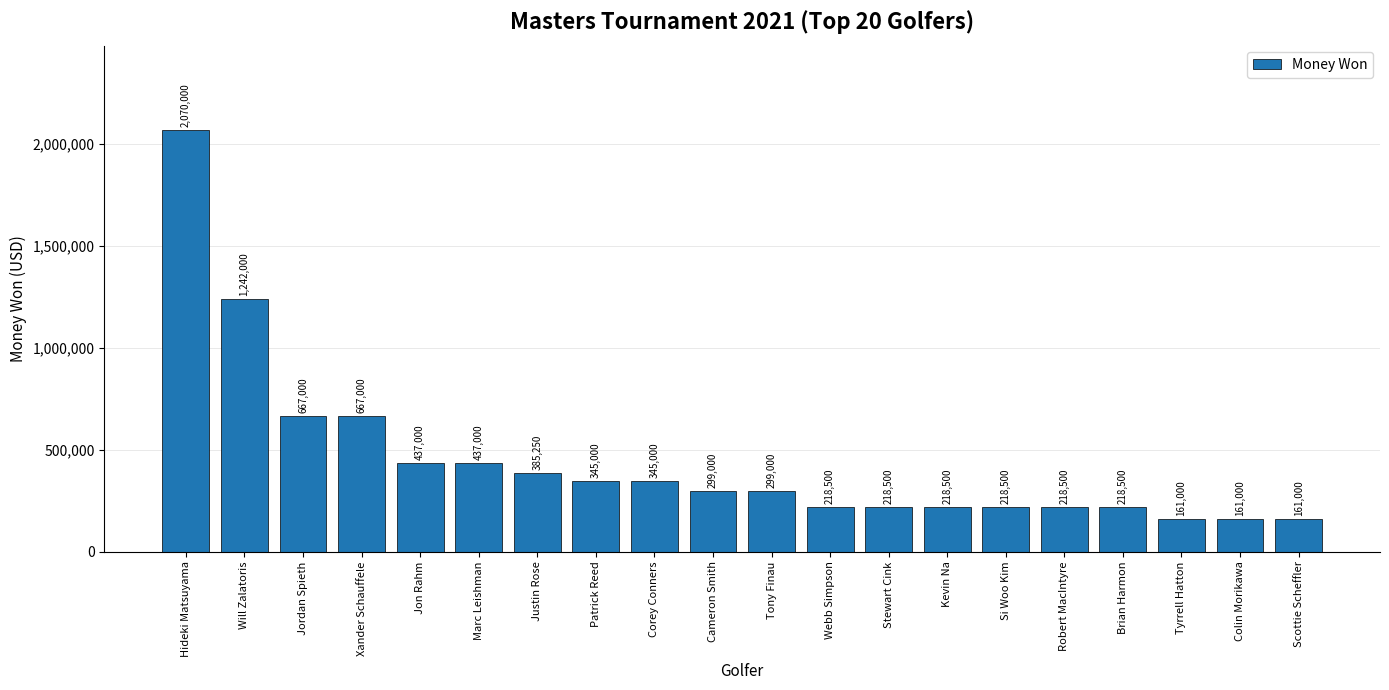

What position from the right is Patrick Reed?

13